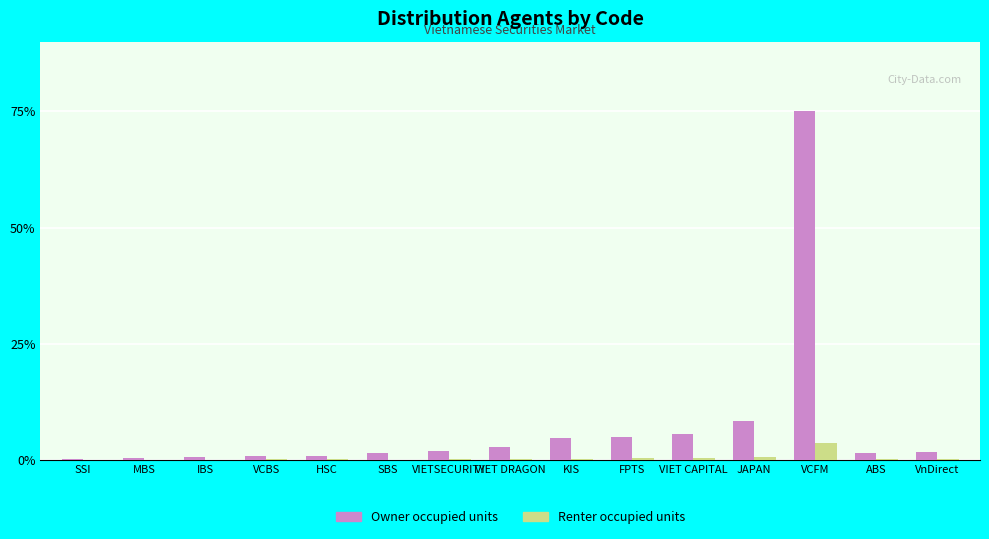

Which series has the largest total across all categories?

Owner occupied units